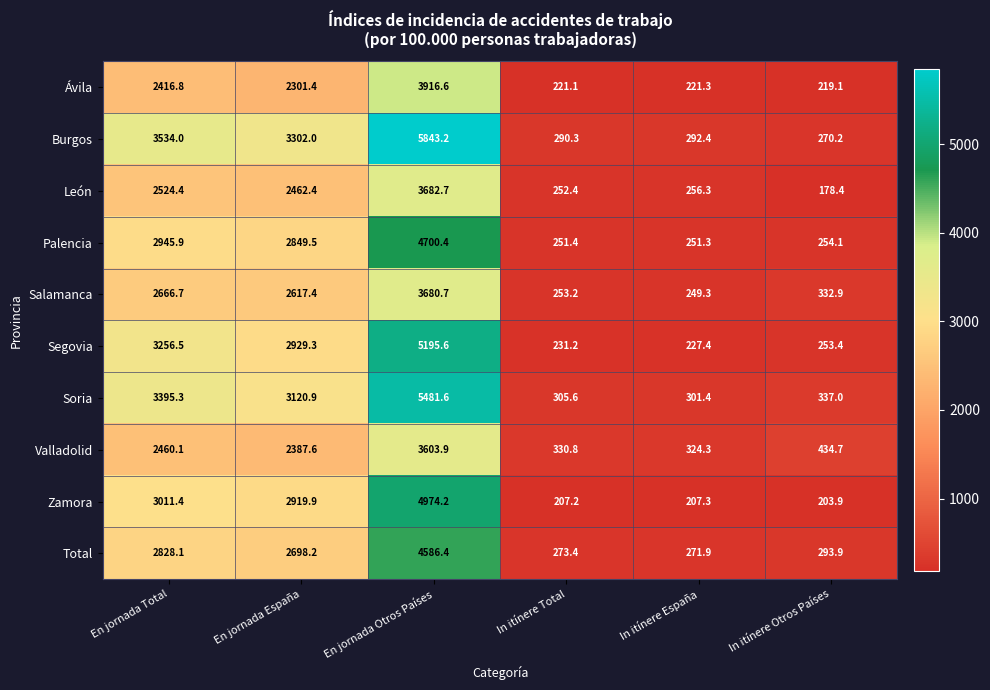

What is the difference between the maximum and minimum values in the Salamanca series?

3431.4